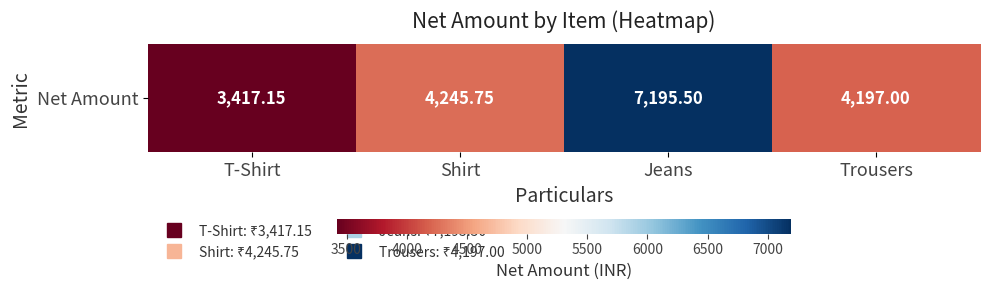

What is the average value?

4763.9